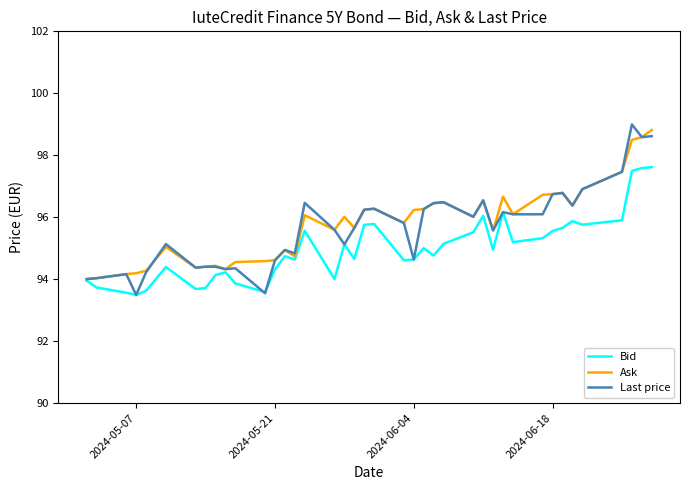

At how many categories does at least one series exceed 98?

3